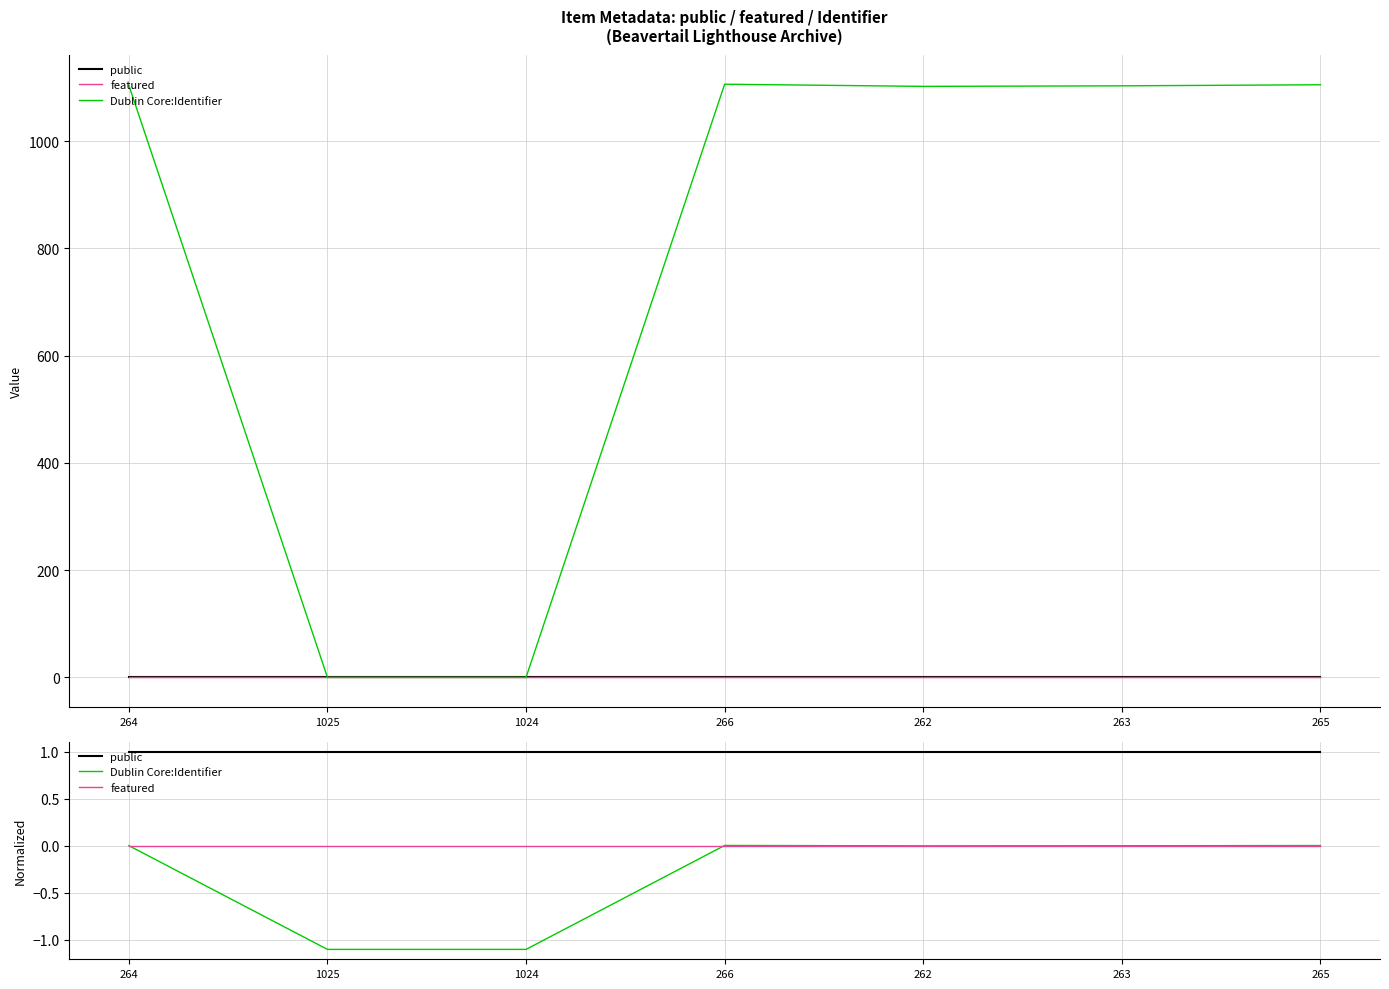

What are all the series names shown in the legend?

public, featured, Dublin Core:Identifier